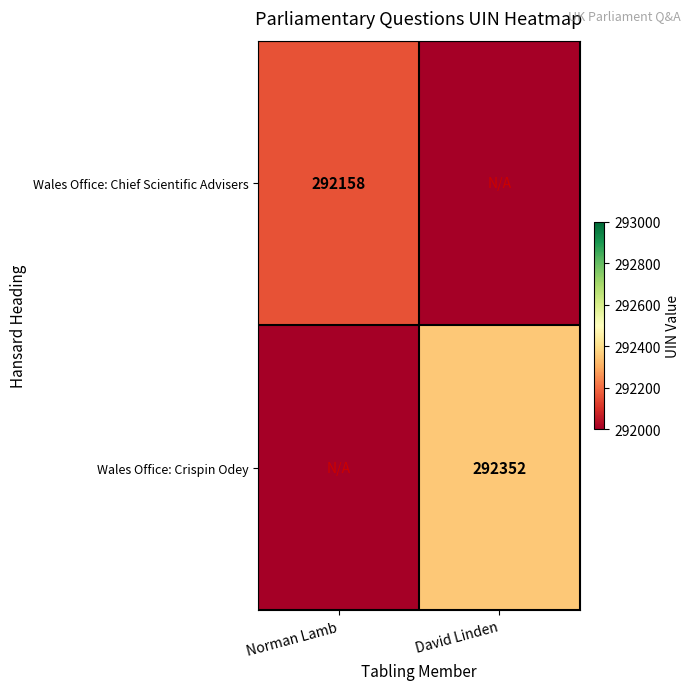

How many series are shown in this chart?

2